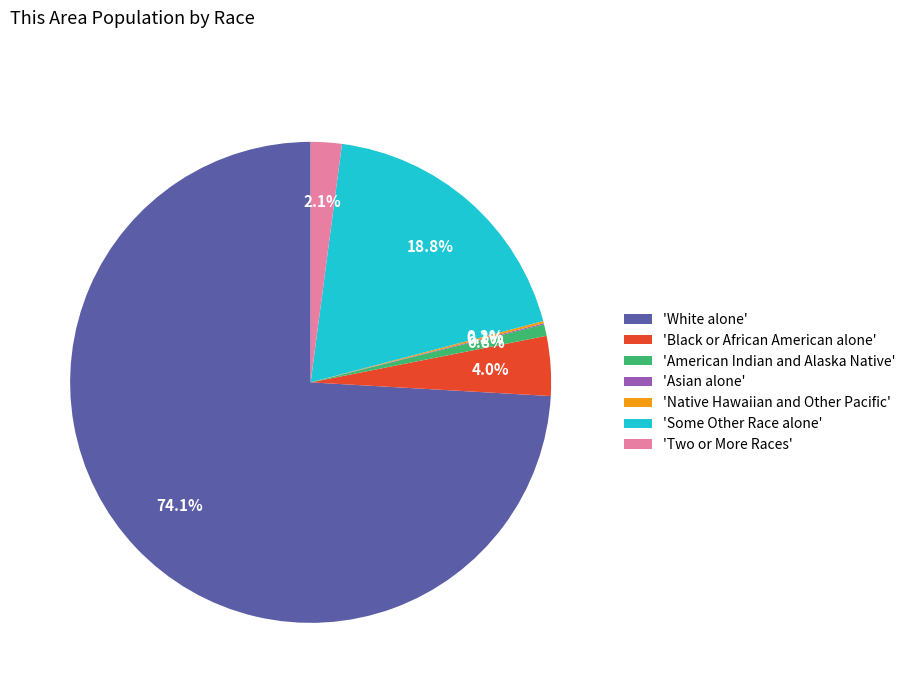

Which slice is the largest?

'White alone'